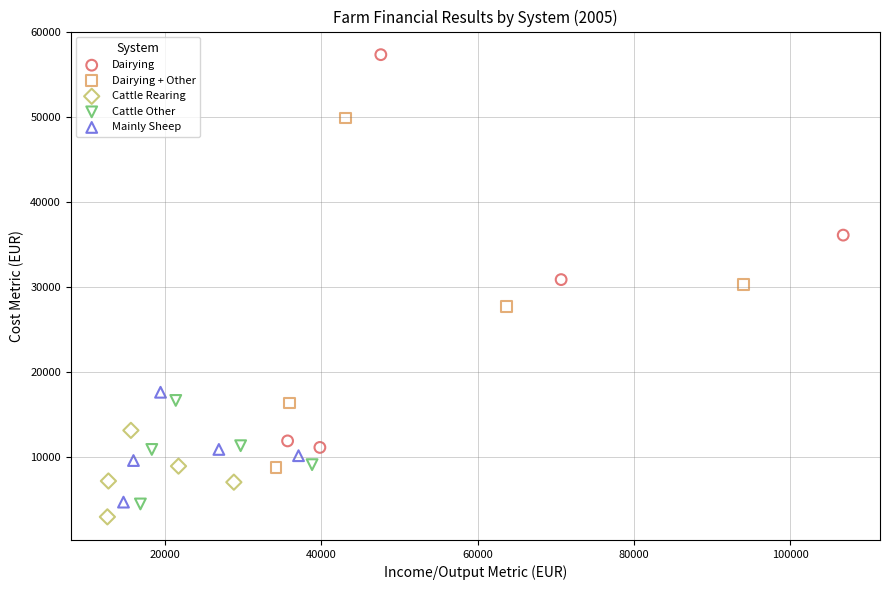

Which series has the widest spread of Y values?

Dairying